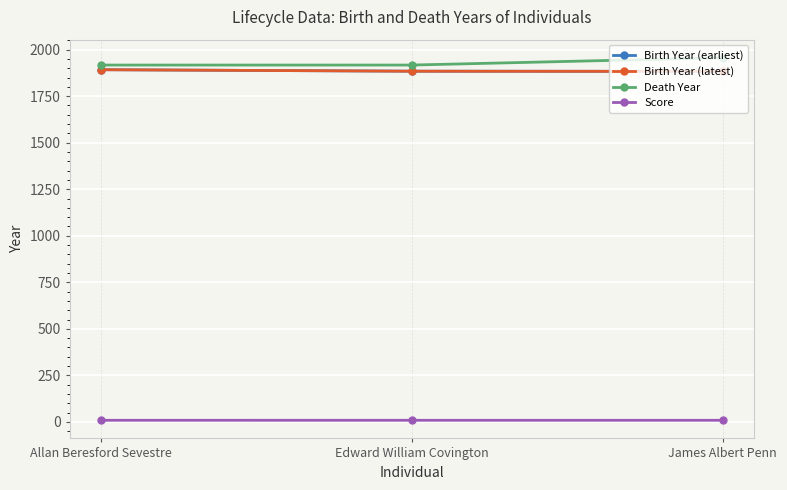

At which label is Score closest to 8?

Edward William Covington